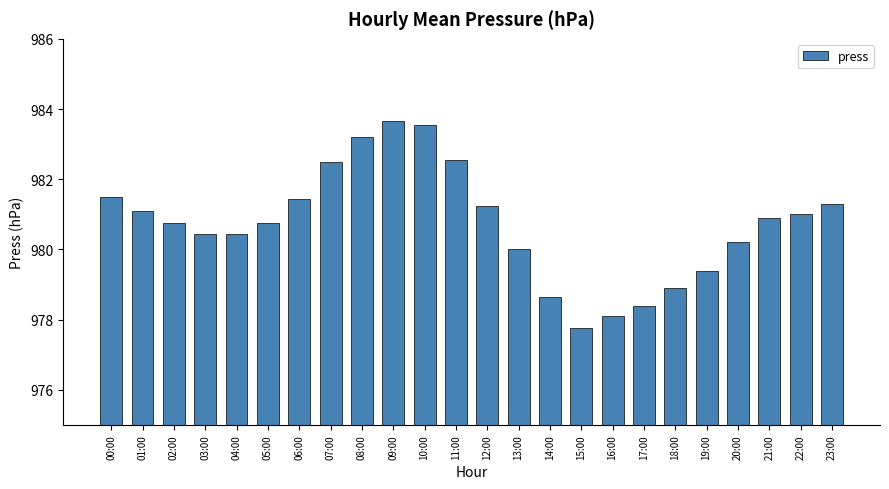

What is the difference between the values at 22:00 and 08:00?

2.2